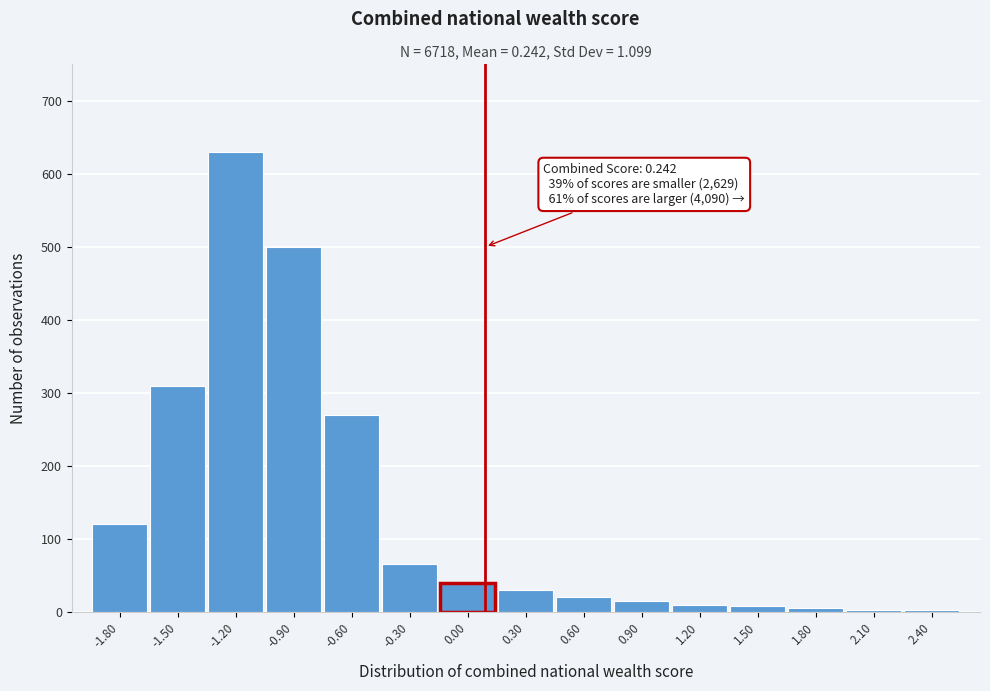

The chart shows a value of 40 at 0.00. True or false?

True